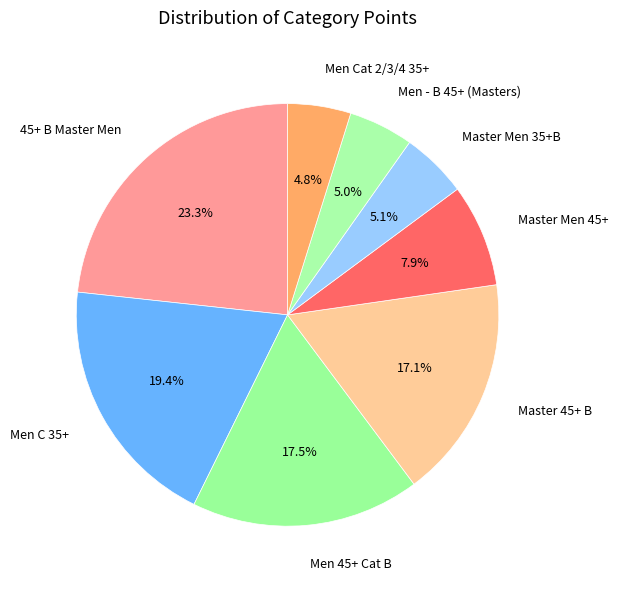

Is Master Men 35+B the majority of the pie?

No